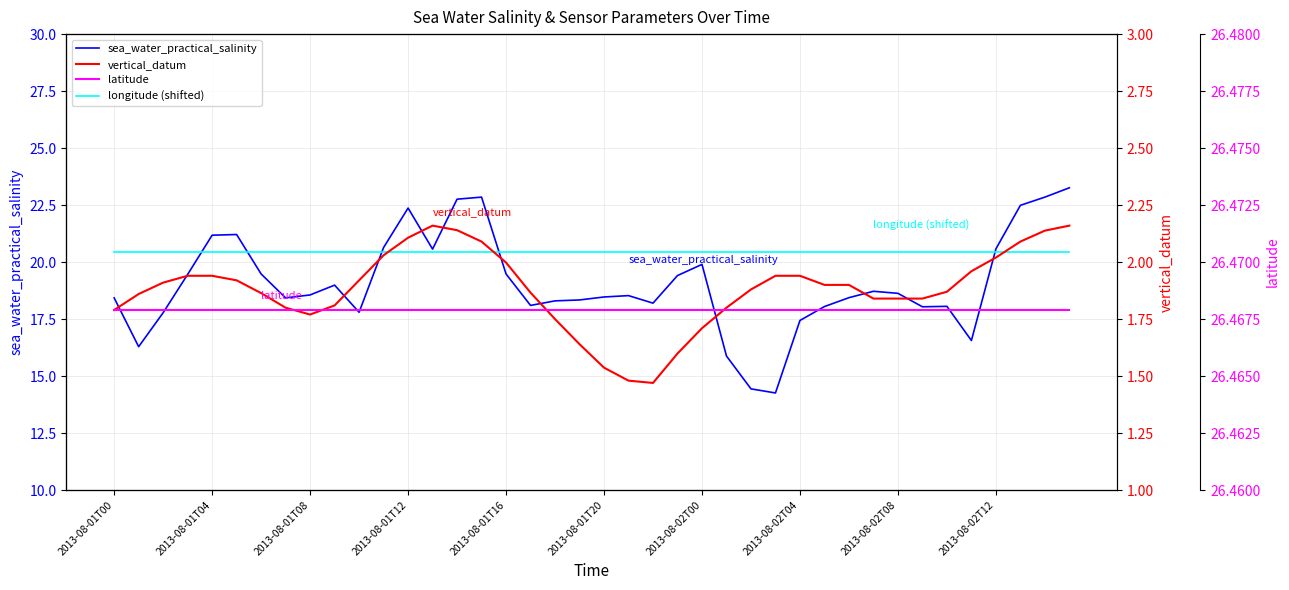

Between 13 and 2013-08-01T20, which is larger?

2013-08-01T20